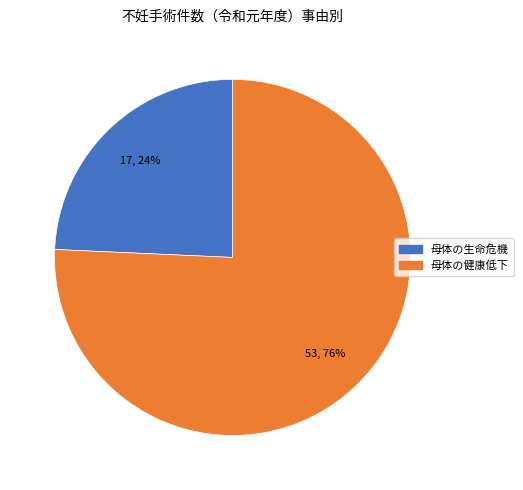

Combined, do 母体の生命危機 and 母体の健康低下 account for over 50%?

Yes